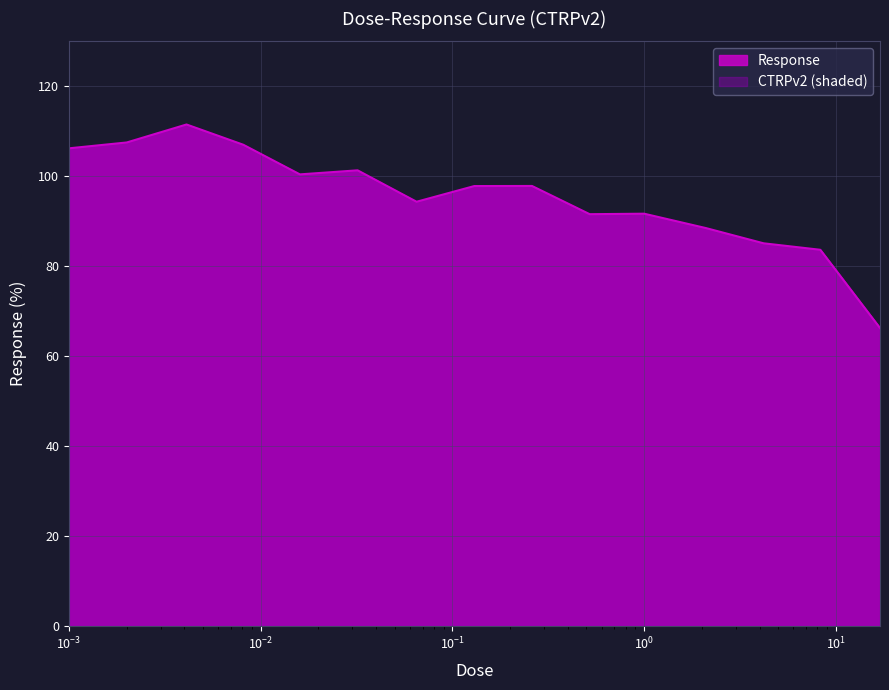

What position from the left is 0.26?

9